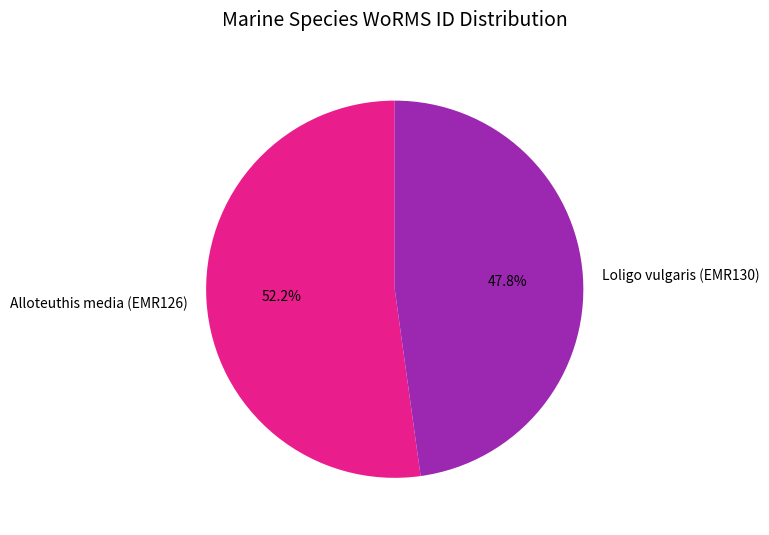

Does any single category account for the majority?

Yes